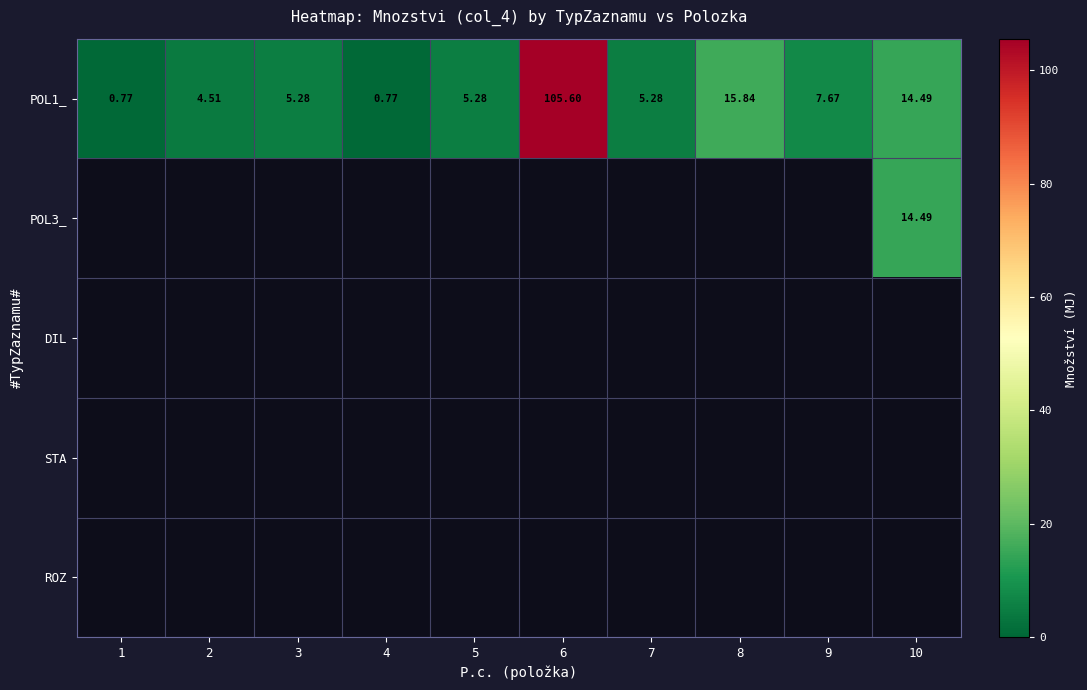

How many values in the POL1_ series exceed 5?

7